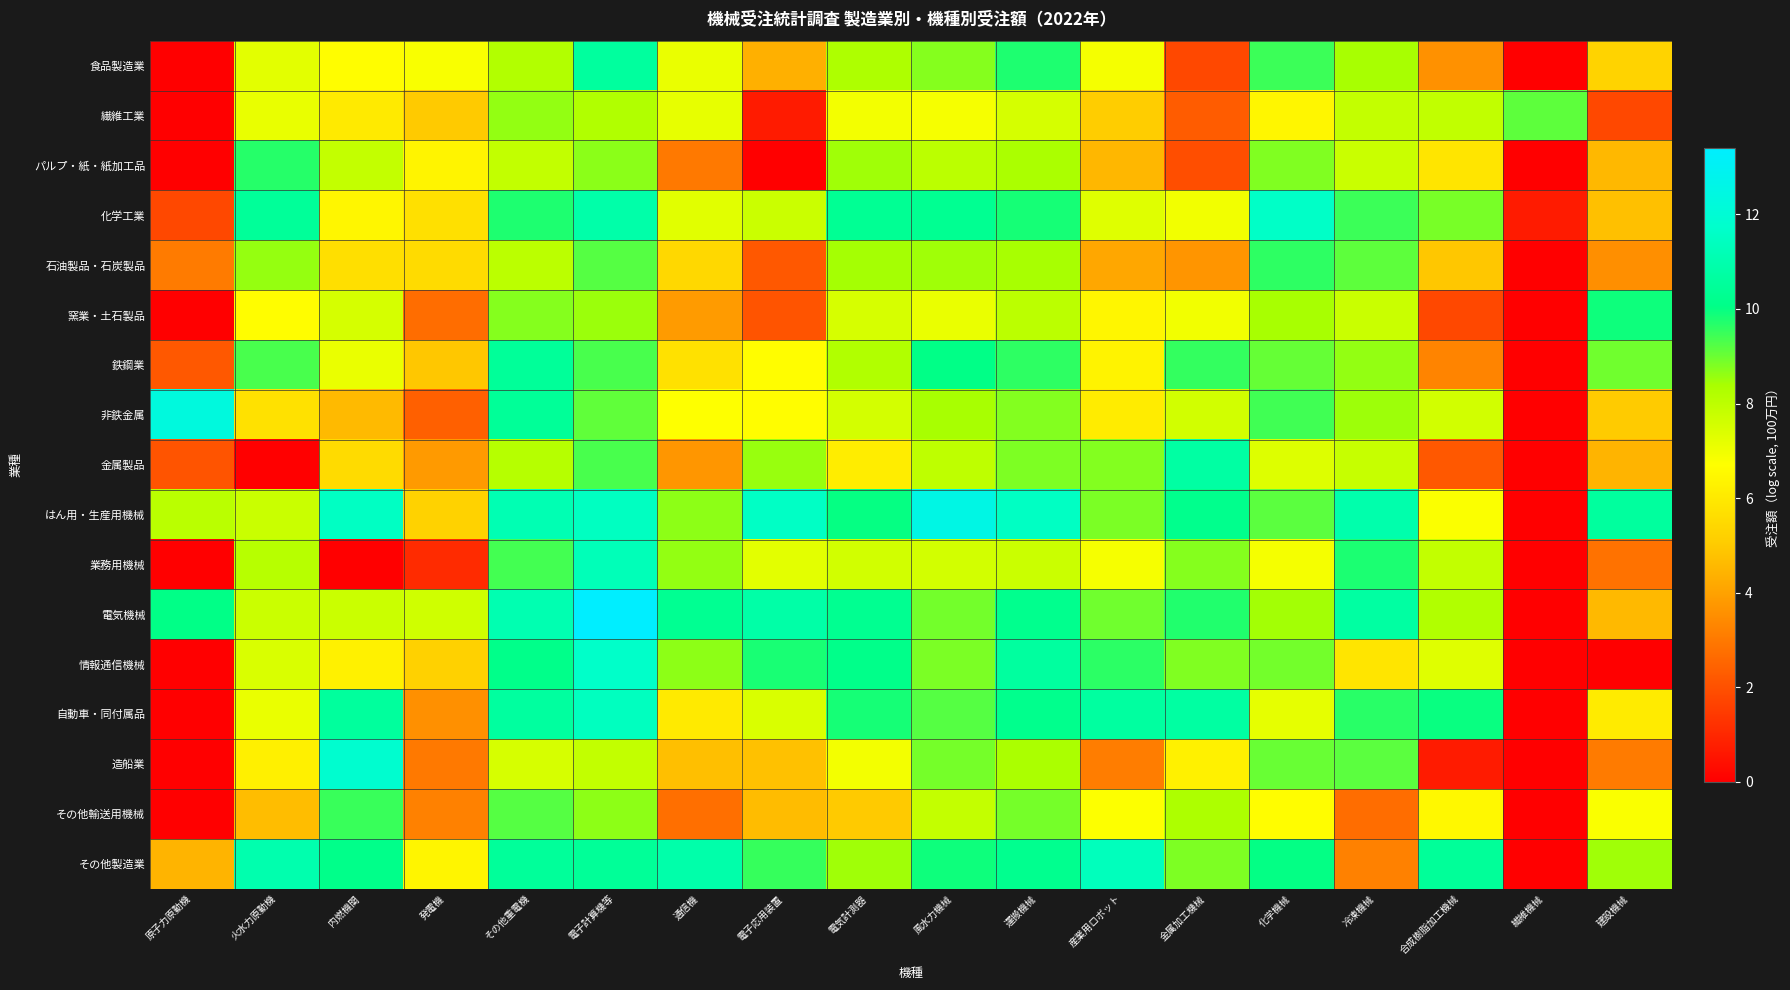

Reading left to right, extract all data points from this chart.

食品製造業: 原子力原動機=0.0	火水力原動機=7.2	内燃機関=6.7	発電機=6.8	その他重電機=8.2	電子計算機等=10.6	通信機=7.1	電子応用装置=4.4	電気計測器=8.3	風水力機械=8.7	運搬機械=9.7	産業用ロボット=6.9	金属加工機械=1.8	化学機械=9.5	冷凍機械=8.4	合成樹脂加工機械=3.6	繊維機械=0.0	建設機械=5.3
繊維工業: 原子力原動機=0.0	火水力原動機=7.1	内燃機関=6.0	発電機=5.0	その他重電機=8.6	電子計算機等=8.2	通信機=7.2	電子応用装置=0.7	電気計測器=6.9	風水力機械=6.9	運搬機械=7.5	産業用ロボット=5.1	金属加工機械=2.3	化学機械=6.4	冷凍機械=7.9	合成樹脂加工機械=7.9	繊維機械=9.1	建設機械=1.8
パルプ・紙・紙加工品: 原子力原動機=0.0	火水力原動機=9.7	内燃機関=7.9	発電機=6.3	その他重電機=7.9	電子計算機等=8.7	通信機=3.0	電子応用装置=0.0	電気計測器=8.5	風水力機械=8.0	運搬機械=8.3	産業用ロボット=4.5	金属加工機械=1.9	化学機械=8.8	冷凍機械=7.8	合成樹脂加工機械=5.9	繊維機械=0.0	建設機械=4.6
化学工業: 原子力原動機=1.8	火水力原動機=10.5	内燃機関=6.4	発電機=5.7	その他重電機=9.7	電子計算機等=10.9	通信機=7.3	電子応用装置=7.7	電気計測器=10.4	風水力機械=10.3	運搬機械=9.8	産業用ロボット=7.3	金属加工機械=7.0	化学機械=11.6	冷凍機械=9.5	合成樹脂加工機械=8.9	繊維機械=0.7	建設機械=4.8
石油製品・石炭製品: 原子力原動機=3.0	火水力原動機=8.6	内燃機関=5.7	発電機=5.5	その他重電機=8.0	電子計算機等=9.2	通信機=5.4	電子応用装置=2.2	電気計測器=8.4	風水力機械=8.5	運搬機械=8.4	産業用ロボット=4.1	金属加工機械=3.7	化学機械=9.6	冷凍機械=9.1	合成樹脂加工機械=4.9	繊維機械=0.0	建設機械=3.6
窯業・土石製品: 原子力原動機=0.0	火水力原動機=6.6	内燃機関=7.5	発電機=2.7	その他重電機=8.7	電子計算機等=8.5	通信機=3.8	電子応用装置=2.1	電気計測器=7.5	風水力機械=7.1	運搬機械=8.0	産業用ロボット=6.4	金属加工機械=6.9	化学機械=8.4	冷凍機械=7.8	合成樹脂加工機械=1.8	繊維機械=0.0	建設機械=9.9
鉄鋼業: 原子力原動機=2.2	火水力原動機=9.3	内燃機関=7.1	発電機=4.9	その他重電機=10.5	電子計算機等=9.3	通信機=5.8	電子応用装置=6.6	電気計測器=8.2	風水力機械=10.0	運搬機械=9.6	産業用ロボット=6.3	金属加工機械=9.5	化学機械=9.1	冷凍機械=8.6	合成樹脂加工機械=3.3	繊維機械=0.0	建設機械=8.9
非鉄金属: 原子力原動機=12.3	火水力原動機=5.8	内燃機関=4.6	発電機=2.4	その他重電機=10.5	電子計算機等=9.1	通信機=6.7	電子応用装置=6.6	電気計測器=7.5	風水力機械=8.4	運搬機械=8.8	産業用ロボット=6.1	金属加工機械=7.6	化学機械=9.4	冷凍機械=8.5	合成樹脂加工機械=7.6	繊維機械=0.0	建設機械=5.0
金属製品: 原子力原動機=2.1	火水力原動機=0.0	内燃機関=5.5	発電機=3.8	その他重電機=8.1	電子計算機等=9.3	通信機=3.7	電子応用装置=8.6	電気計測器=6.1	風水力機械=8.0	運搬機械=8.8	産業用ロボット=8.8	金属加工機械=10.7	化学機械=7.4	冷凍機械=7.8	合成樹脂加工機械=2.2	繊維機械=0.0	建設機械=4.5
はん用・生産用機械: 原子力原動機=8.1	火水力原動機=7.8	内燃機関=11.5	発電機=5.3	その他重電機=11.1	電子計算機等=11.4	通信機=8.7	電子応用装置=11.6	電気計測器=10.0	風水力機械=12.5	運搬機械=11.5	産業用ロボット=8.8	金属加工機械=10.2	化学機械=9.2	冷凍機械=11.0	合成樹脂加工機械=6.8	繊維機械=0.0	建設機械=10.6
業務用機械: 原子力原動機=0.0	火水力原動機=8.1	内燃機関=0.0	発電機=1.1	その他重電機=9.4	電子計算機等=11.3	通信機=8.6	電子応用装置=7.3	電気計測器=7.6	風水力機械=7.6	運搬機械=7.7	産業用ロボット=6.9	金属加工機械=8.7	化学機械=6.9	冷凍機械=9.8	合成樹脂加工機械=7.9	繊維機械=0.0	建設機械=2.8
電気機械: 原子力原動機=10.0	火水力原動機=7.7	内燃機関=7.7	発電機=7.6	その他重電機=11.1	電子計算機等=13.4	通信機=10.3	電子応用装置=10.8	電気計測器=10.3	風水力機械=8.9	運搬機械=10.2	産業用ロボット=8.9	金属加工機械=9.7	化学機械=8.5	冷凍機械=10.7	合成樹脂加工機械=8.2	繊維機械=0.0	建設機械=4.6
情報通信機械: 原子力原動機=0.0	火水力原動機=7.4	内燃機関=6.3	発電機=5.2	その他重電機=10.1	電子計算機等=11.7	通信機=8.6	電子応用装置=9.8	電気計測器=10.1	風水力機械=8.8	運搬機械=10.6	産業用ロボット=9.6	金属加工機械=8.8	化学機械=8.9	冷凍機械=5.8	合成樹脂加工機械=7.3	繊維機械=0.0	建設機械=0.0
自動車・同付属品: 原子力原動機=0.0	火水力原動機=7.1	内燃機関=10.6	発電機=3.6	その他重電機=10.6	電子計算機等=11.4	通信機=6.0	電子応用装置=7.5	電気計測器=9.8	風水力機械=9.2	運搬機械=10.2	産業用ロボット=10.6	金属加工機械=10.7	化学機械=7.2	冷凍機械=9.7	合成樹脂加工機械=10.0	繊維機械=0.0	建設機械=6.1
造船業: 原子力原動機=0.0	火水力原動機=6.2	内燃機関=11.9	発電機=3.0	その他重電機=7.5	電子計算機等=7.9	通信機=4.7	電子応用装置=4.8	電気計測器=6.9	風水力機械=8.9	運搬機械=8.3	産業用ロボット=3.1	金属加工機械=6.3	化学機械=9.0	冷凍機械=9.2	合成樹脂加工機械=0.7	繊維機械=0.0	建設機械=3.0
その他輸送用機械: 原子力原動機=0.0	火水力原動機=4.7	内燃機関=9.5	発電機=3.2	その他重電機=9.2	電子計算機等=8.7	通信機=2.8	電子応用装置=4.6	電気計測器=5.0	風水力機械=7.9	運搬機械=8.9	産業用ロボット=6.7	金属加工機械=8.3	化学機械=6.7	冷凍機械=2.7	合成樹脂加工機械=6.5	繊維機械=0.0	建設機械=6.8
その他製造業: 原子力原動機=4.5	火水力原動機=11.0	内燃機関=10.1	発電機=6.4	その他重電機=10.5	電子計算機等=10.5	通信機=10.9	電子応用装置=9.5	電気計測器=8.5	風水力機械=9.9	運搬機械=10.2	産業用ロボット=11.4	金属加工機械=8.8	化学機械=10.0	冷凍機械=3.2	合成樹脂加工機械=10.5	繊維機械=0.0	建設機械=8.5